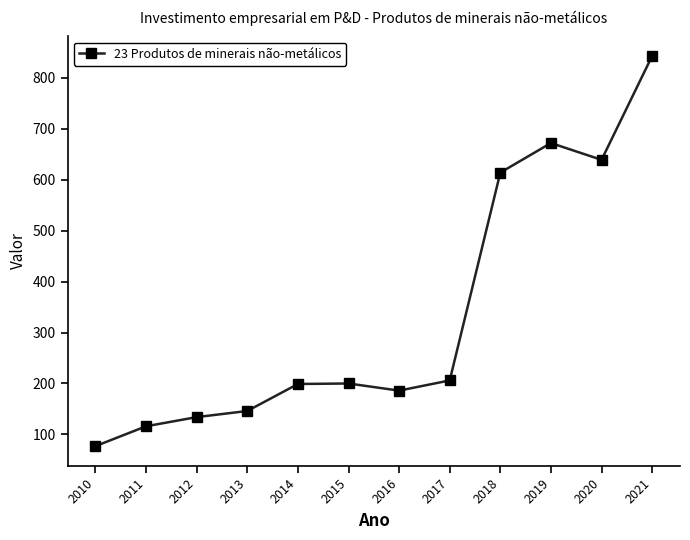

What is the change in value from 2015 to 2019?

+472.0